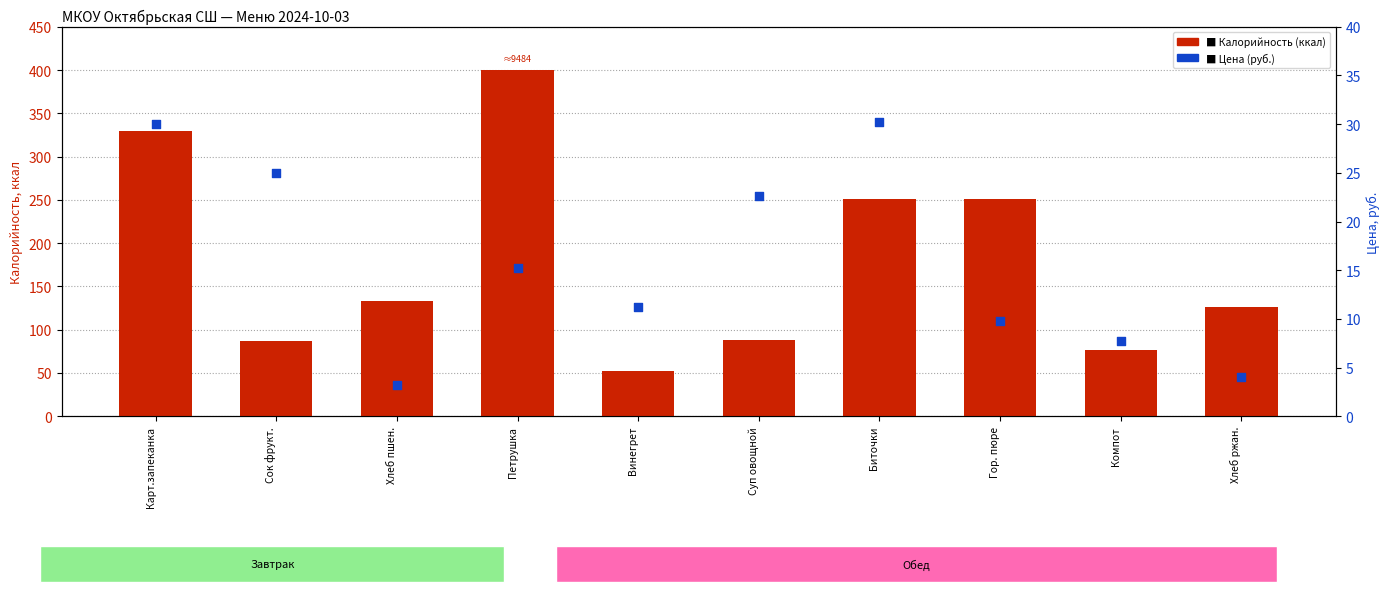

Which series has the largest total across all categories?

Калорийность (ккал)